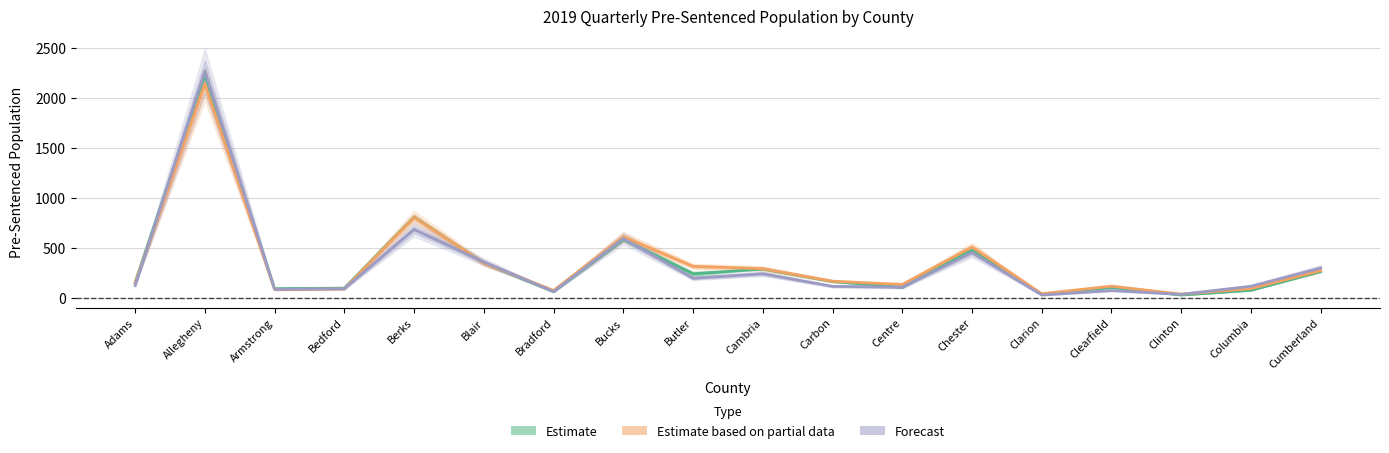

What is the average value of the Estimate series?

343.2